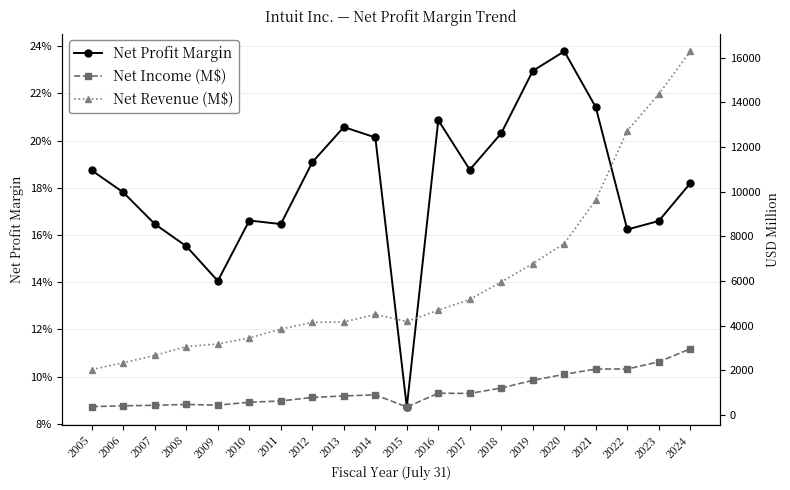

What is the value of the Net Revenue (M$) point at the 8th from the left?

4151.0